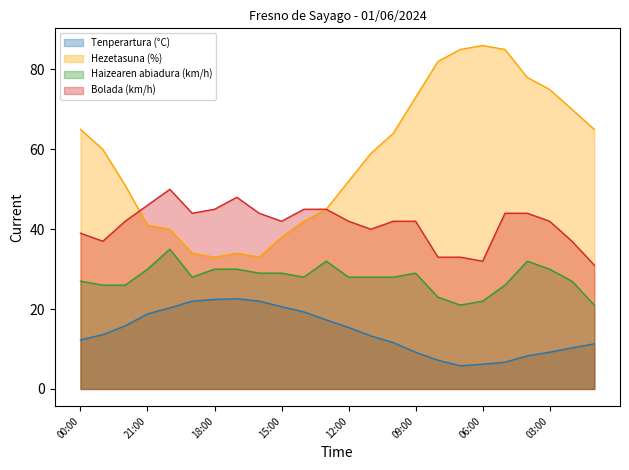

At which category does Haizearen abiadura (km/h) reach its first local peak?

20:00